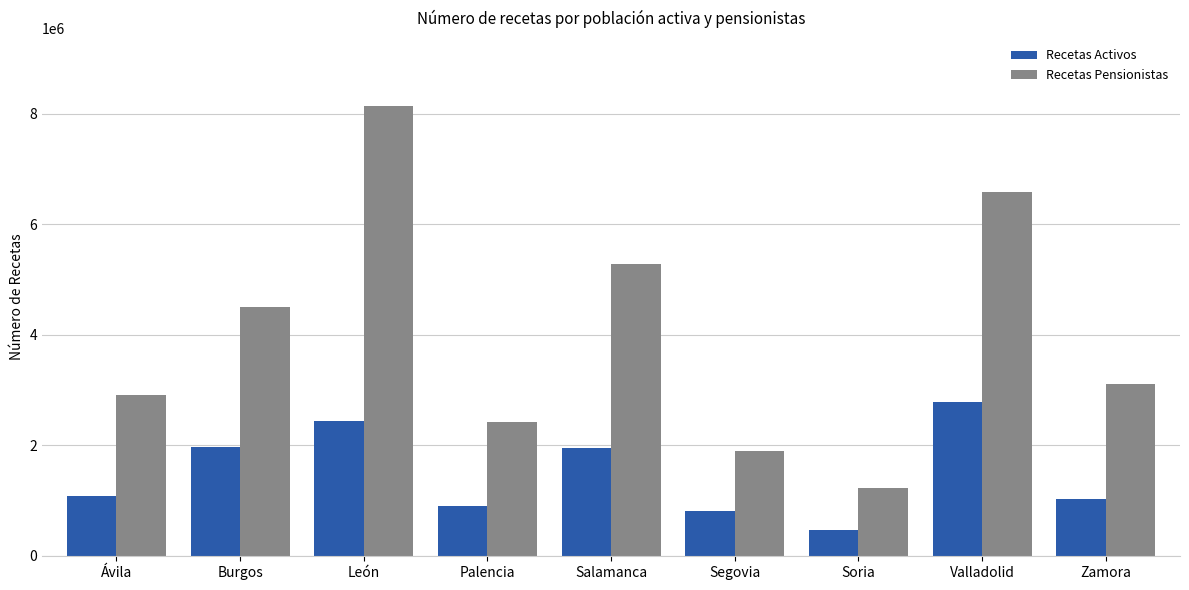

True or false: Recetas Activos has a value of 413489 at Ávila.

False